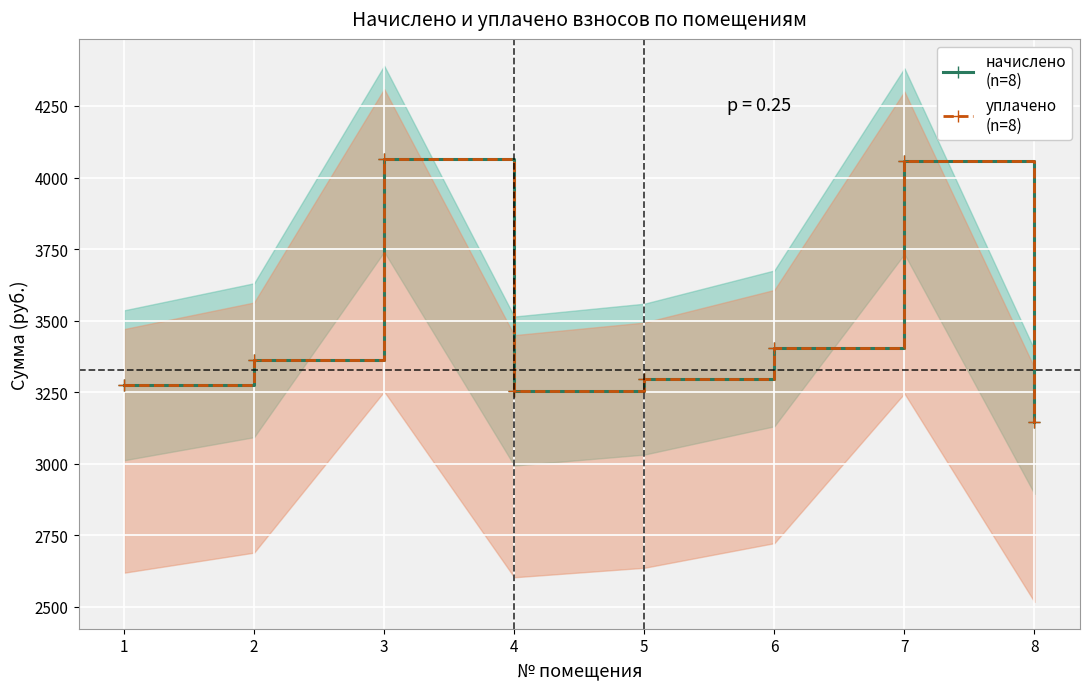

True or false: уплачено
(n=8) has more than 2 points higher than both neighbors.

False